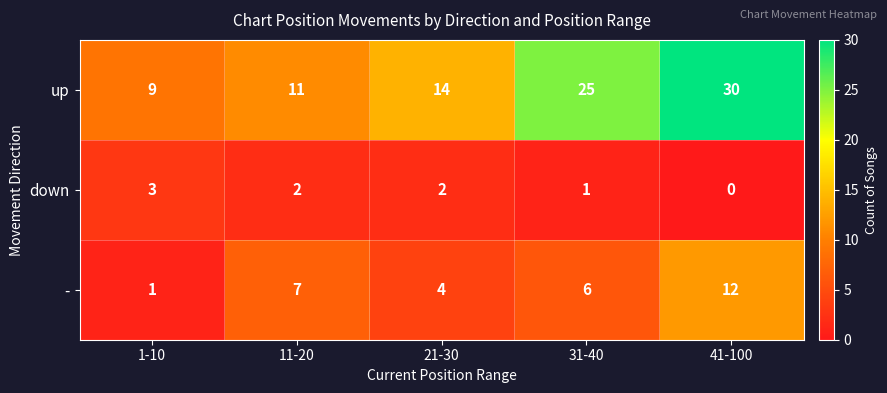

What is the minimum value for up?

9